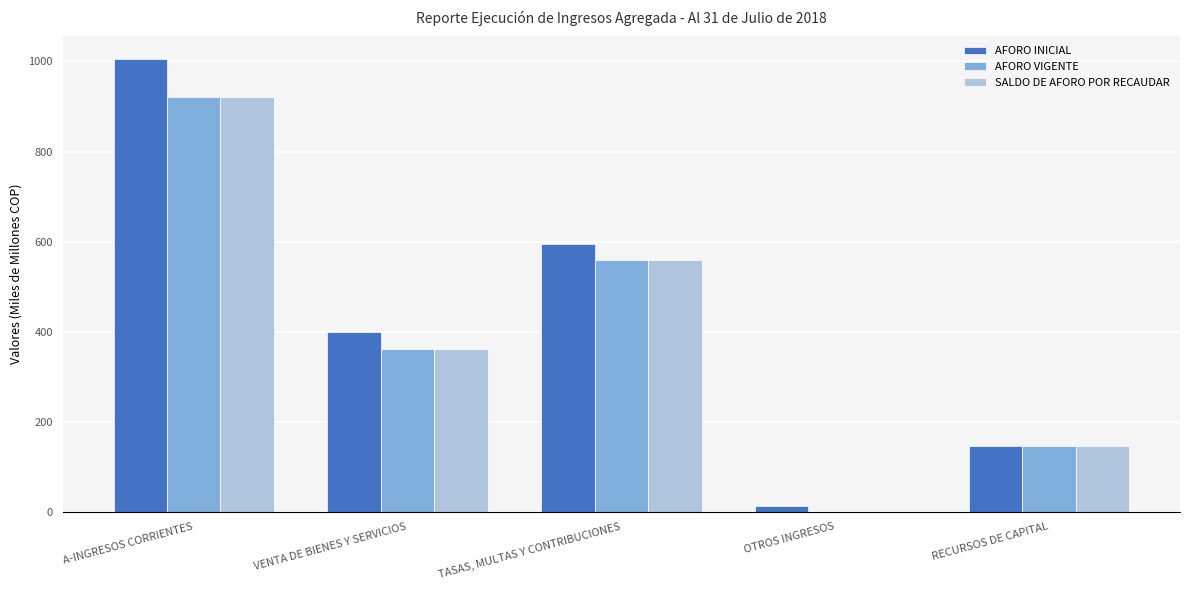

What is the total value across all series at VENTA DE BIENES Y SERVICIOS?

1122.8